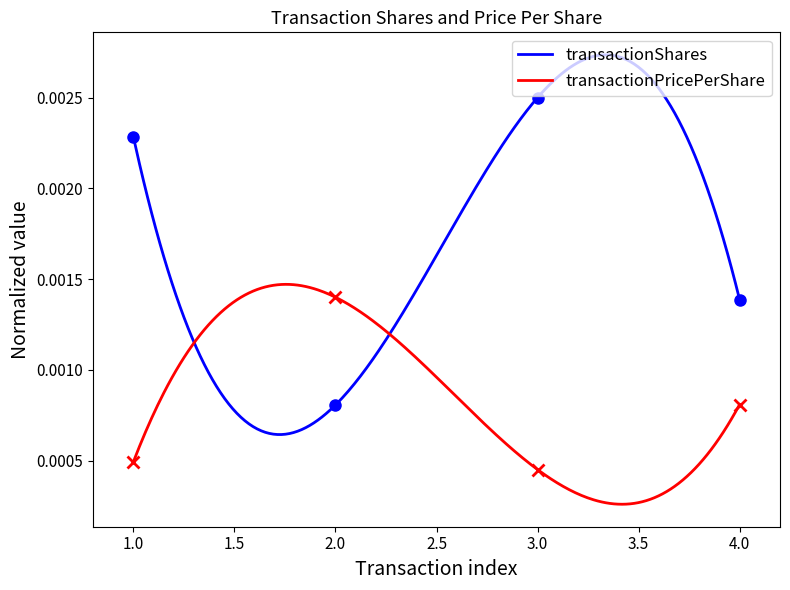

How many times do transactionShares and transactionPricePerShare cross each other?

2